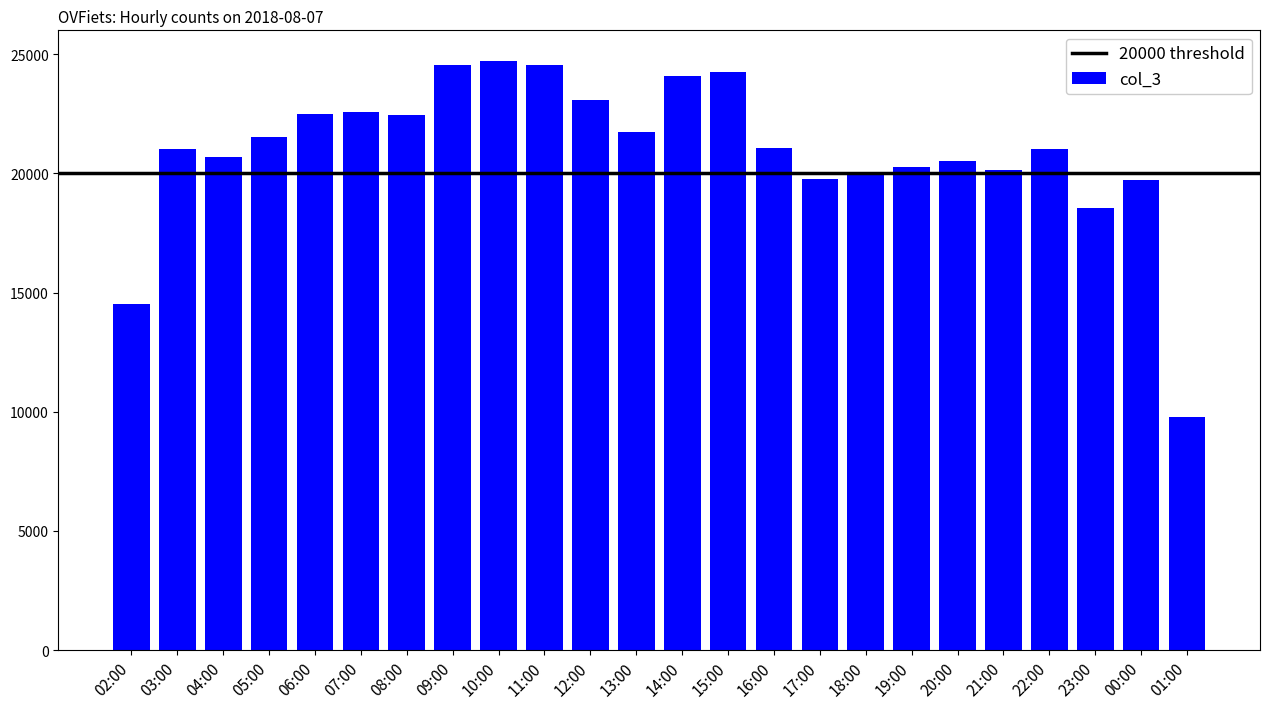

What is the change in value from 16:00 to 20:00?

-556